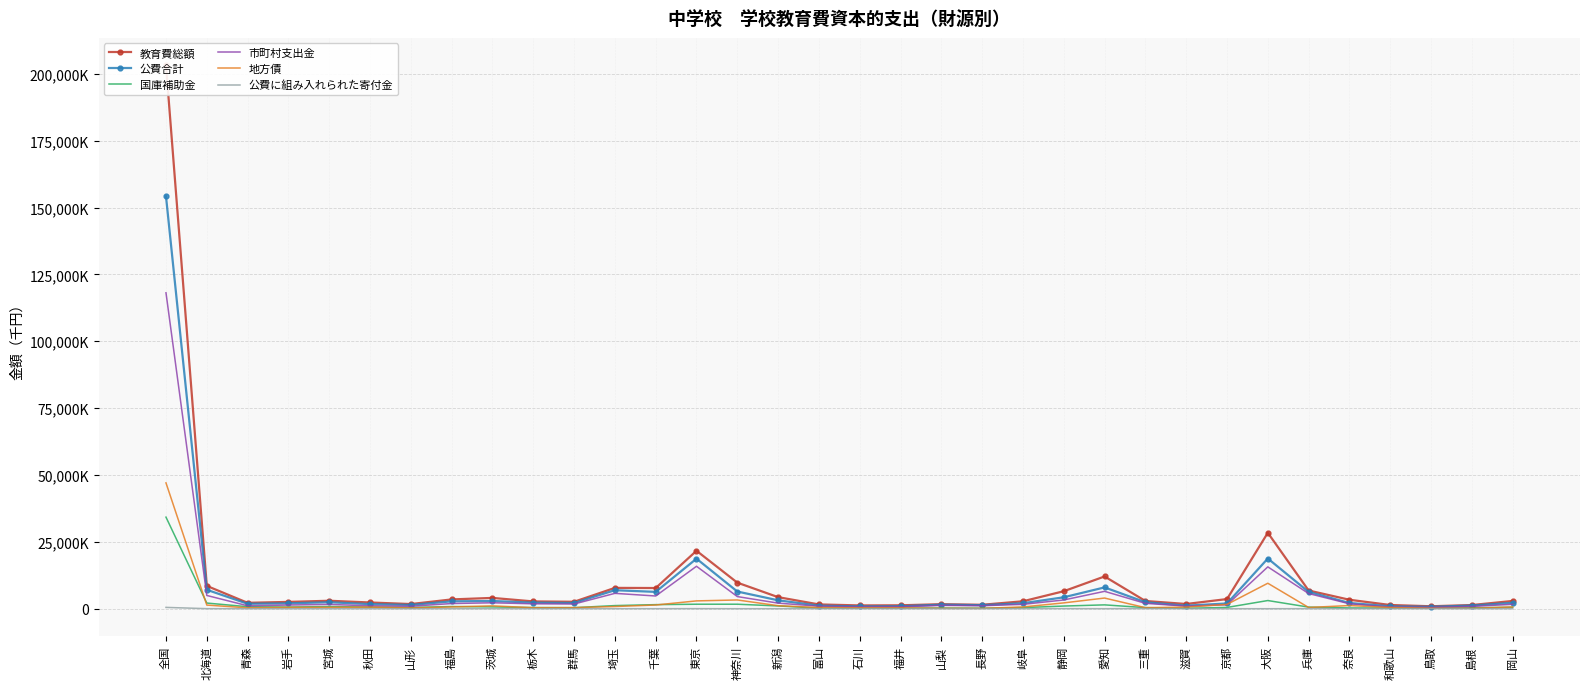

What is the label of the 14th point from the left?

東京